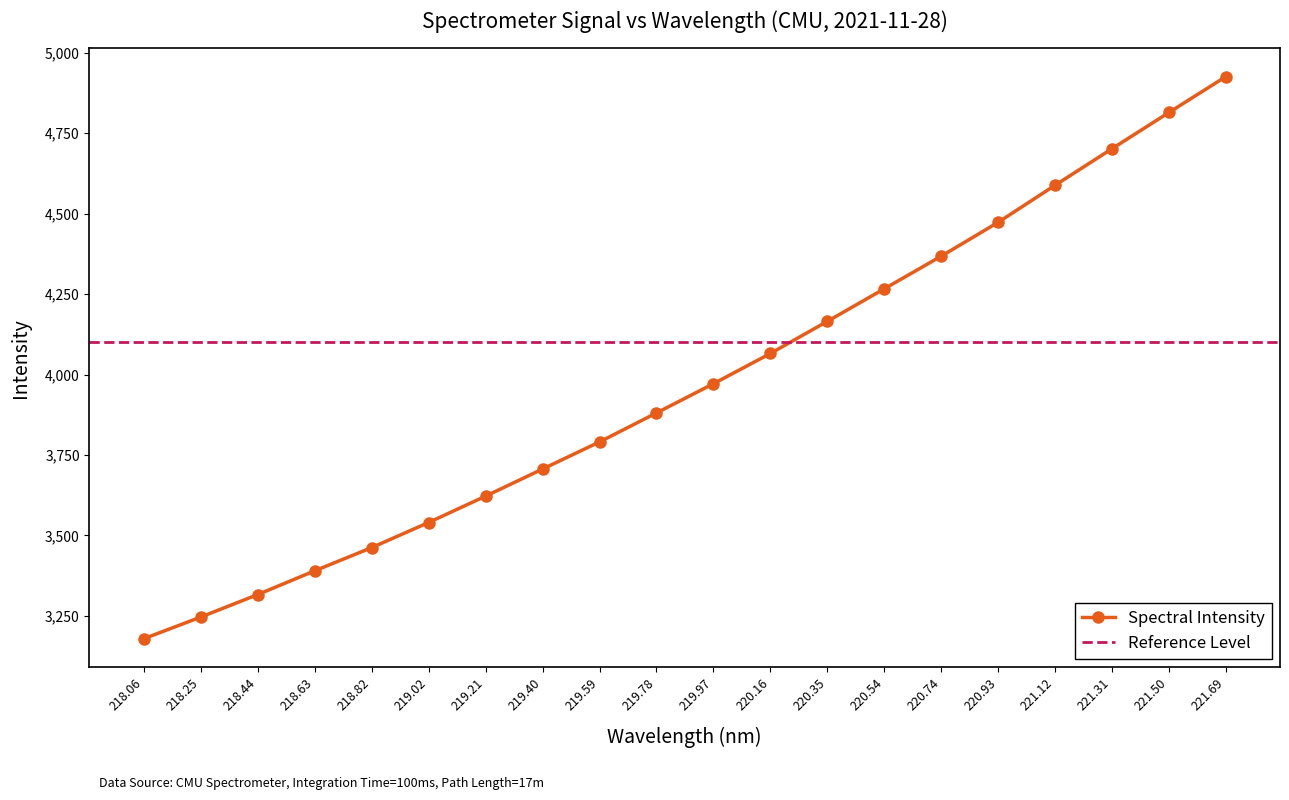

Which category has the lowest value in the Spectral Intensity series?

218.06